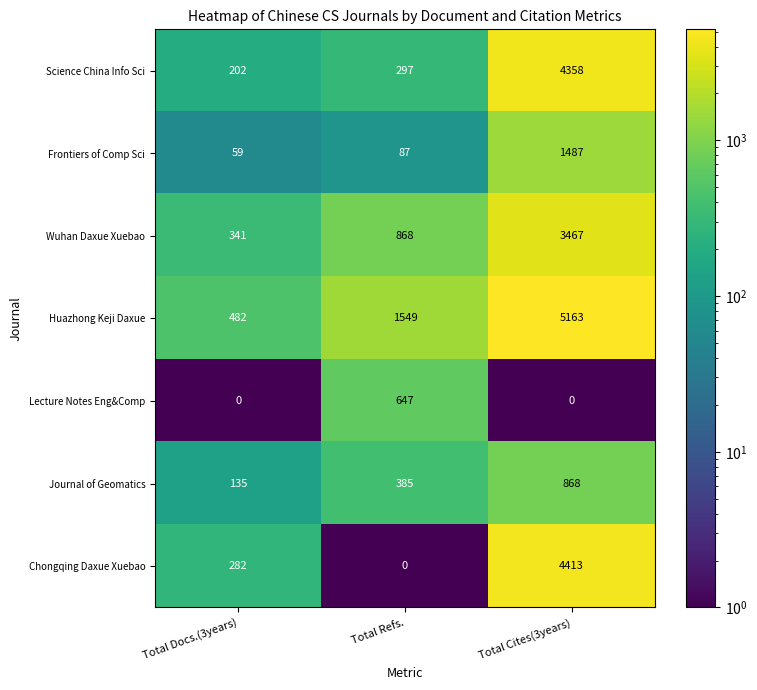

What is the total value across all series at Total Refs.?

3833